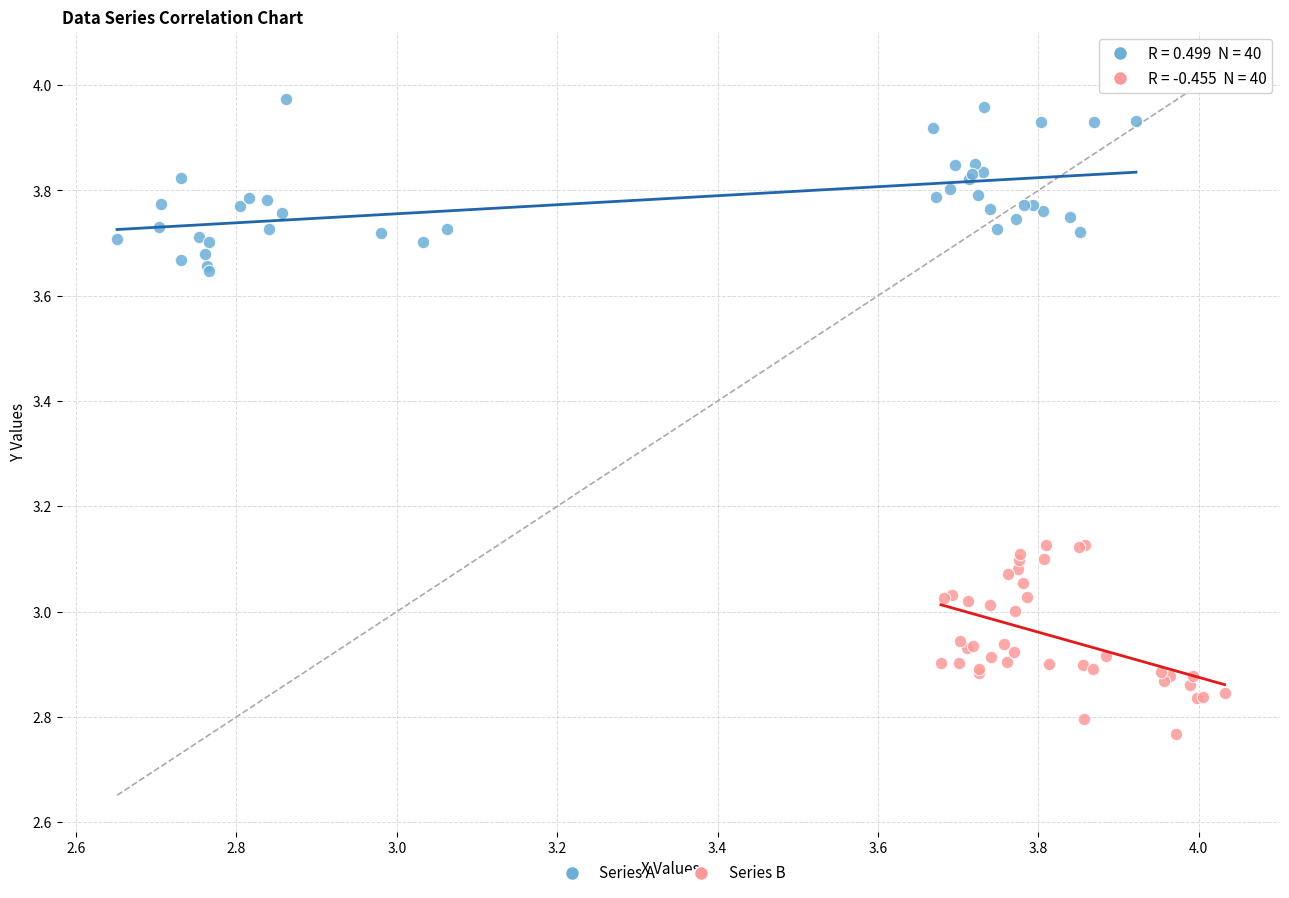

What are all the series names shown in the legend?

Series A, Series B